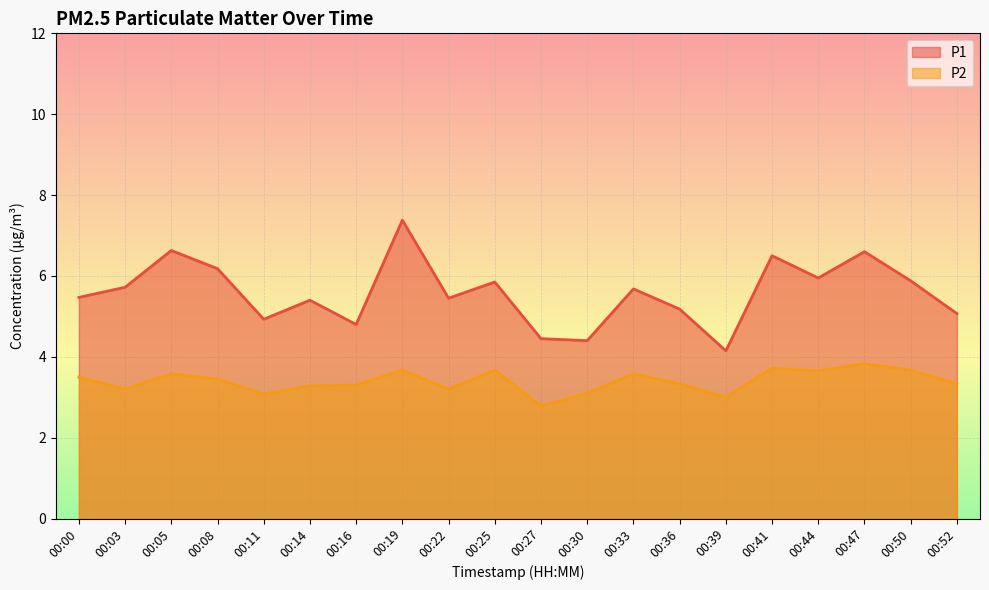

Reading left to right, what are all the values shown in this chart?

P1: 00:00=5.5	00:03=5.7	00:05=6.6	00:08=6.2	00:11=4.9	00:14=5.4	00:16=4.8	00:19=7.4	00:22=5.5	00:25=5.8	00:27=4.5	00:30=4.4	00:33=5.7	00:36=5.2	00:39=4.2	00:41=6.5	00:44=6.0	00:47=6.6	00:50=5.9	00:52=5.1
P2: 00:00=3.5	00:03=3.2	00:05=3.6	00:08=3.5	00:11=3.1	00:14=3.3	00:16=3.3	00:19=3.7	00:22=3.2	00:25=3.7	00:27=2.8	00:30=3.1	00:33=3.6	00:36=3.3	00:39=3.0	00:41=3.7	00:44=3.6	00:47=3.8	00:50=3.7	00:52=3.3